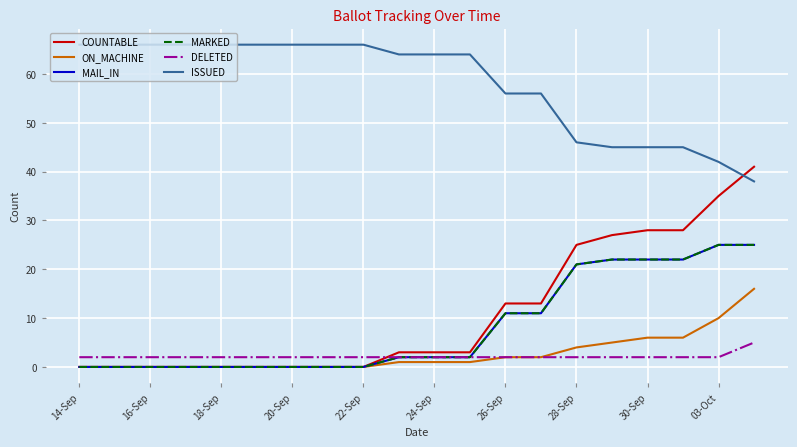

Is this an area chart (filled region under the line)?

No